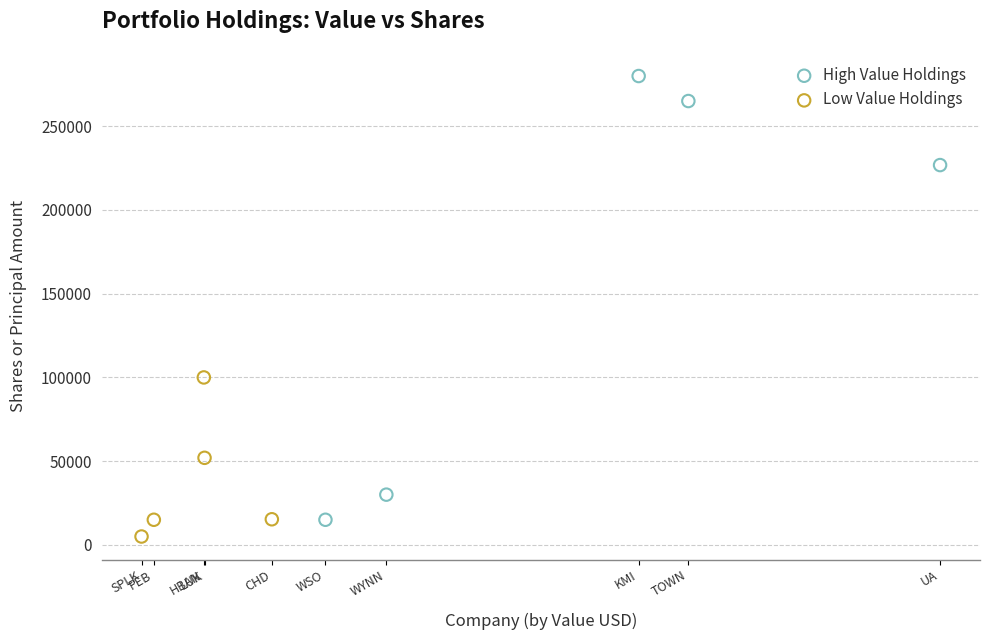

Which series contains the highest Y value?

High Value Holdings